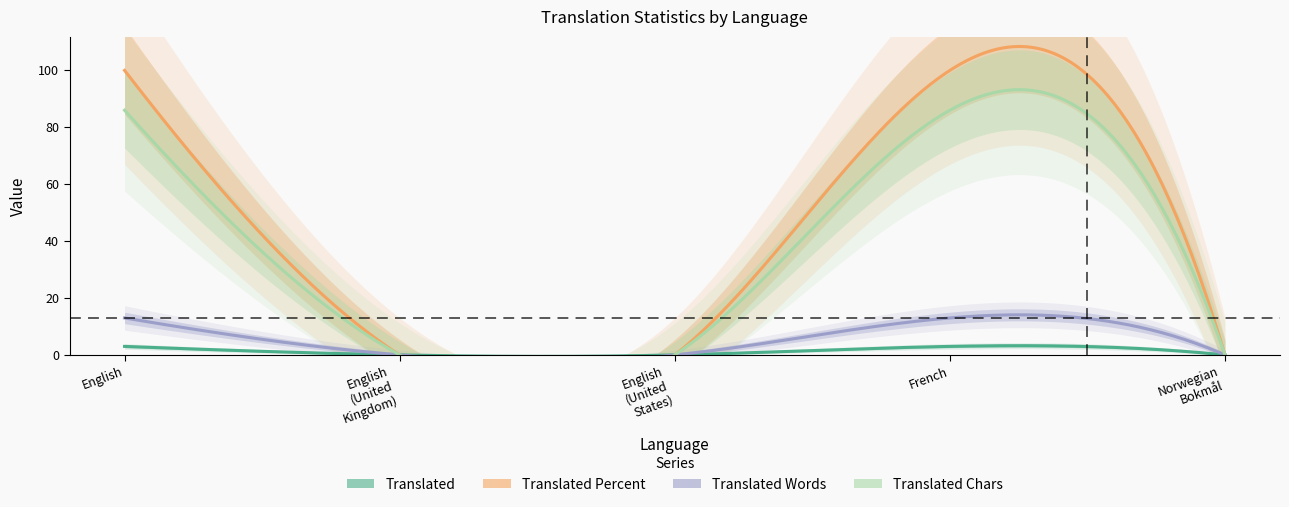

What is the difference between the highest and lowest values at English?

97